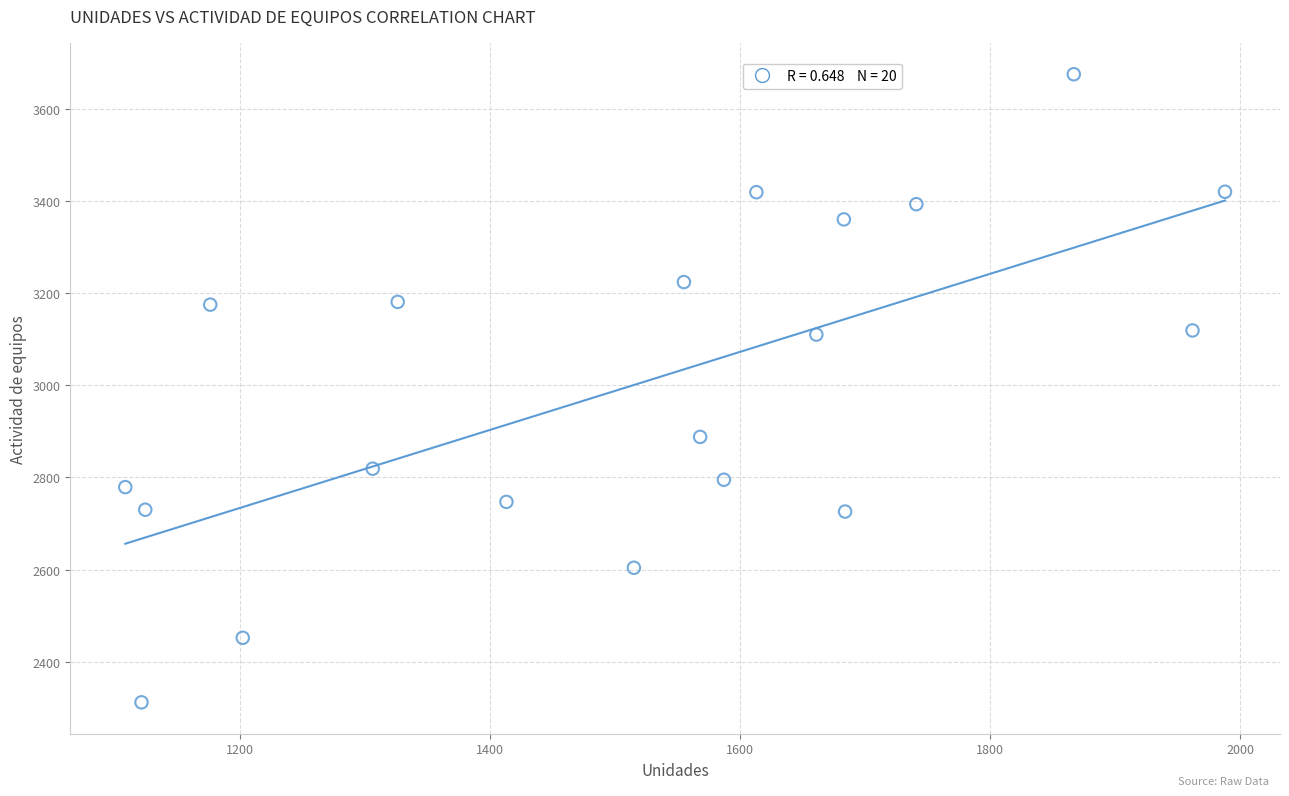

What is the range of X values (max minus min)?

880